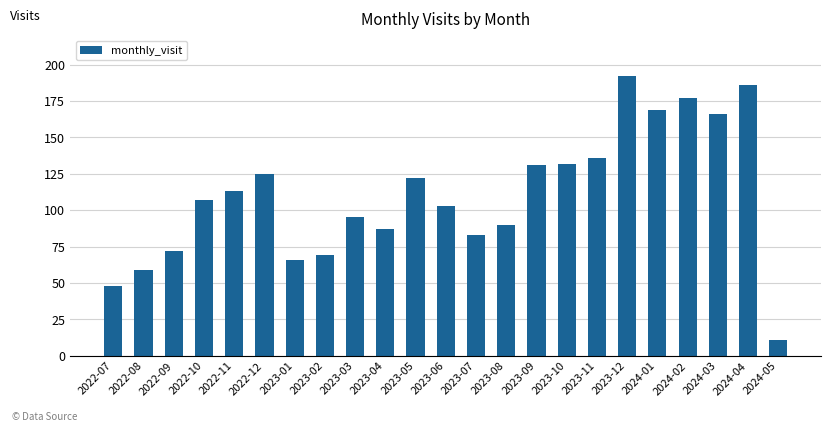

What is the value of the 6th bar from the left?

125